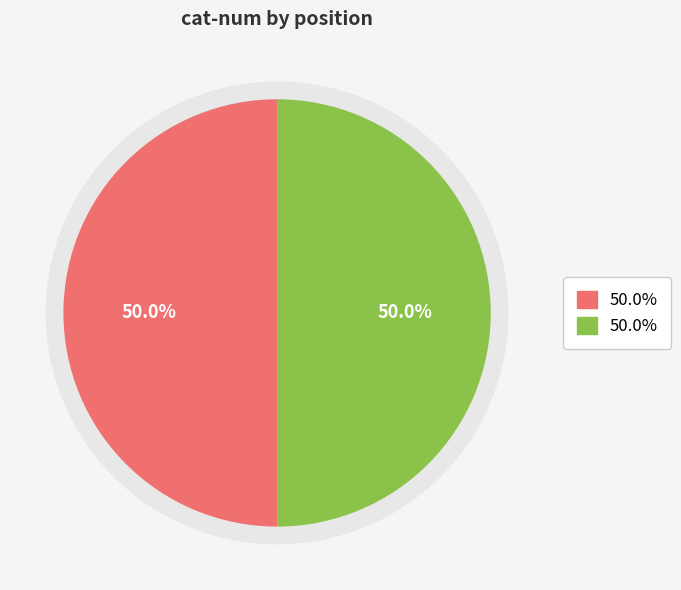

Combined, do 1 and 2 account for over 50%?

Yes